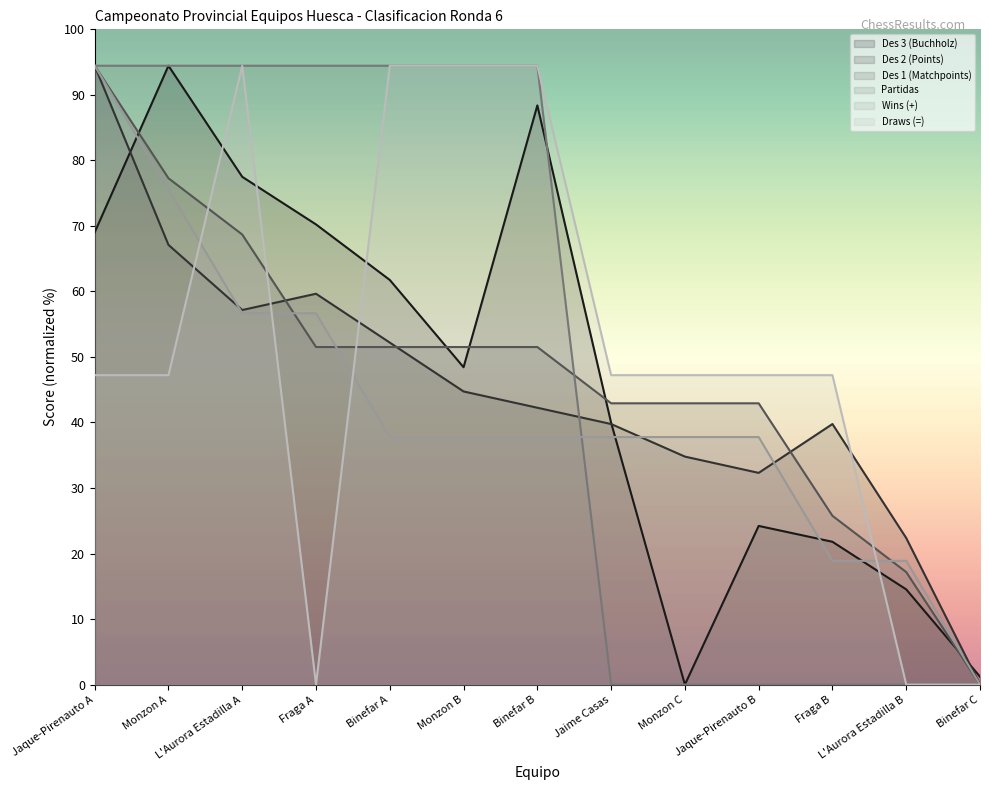

Reading right to left, extract all data points from this chart.

Des 3 (Buchholz): 1.1	13.1	19.6	21.8	0.0	36.0	79.6	43.6	55.6	63.2	69.7	85.0	62.1
Des 2 (Points): 0.0	20.1	35.8	29.1	31.3	35.8	38.0	40.3	47.0	53.7	51.4	60.4	85.0
Des 1 (Matchpoints): 0.0	15.5	23.2	38.6	38.6	38.6	46.4	46.4	46.4	46.4	61.8	69.5	85.0
Partidas: 0.0	0.0	0.0	0.0	0.0	0.0	85.0	85.0	85.0	85.0	85.0	85.0	85.0
Wins (+): 0.0	17.0	17.0	34.0	34.0	34.0	34.0	34.0	34.0	51.0	51.0	68.0	85.0
Draws (=): 0.0	0.0	42.5	42.5	42.5	42.5	85.0	85.0	85.0	0.0	85.0	42.5	42.5